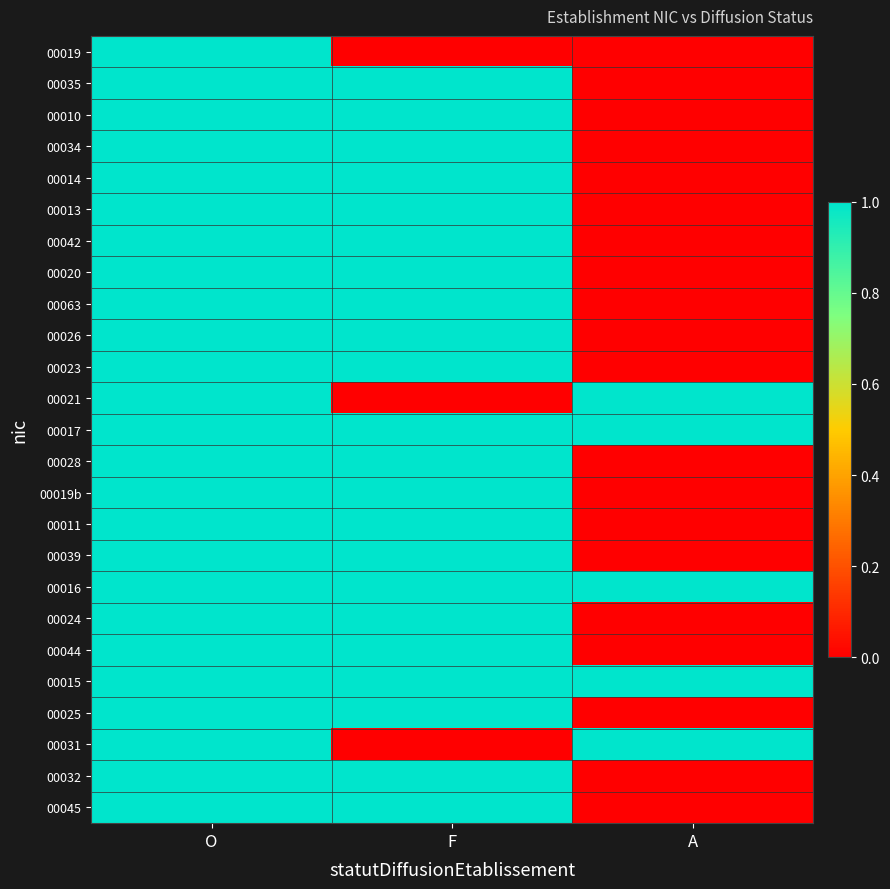

Which has a higher value, F or O?

O